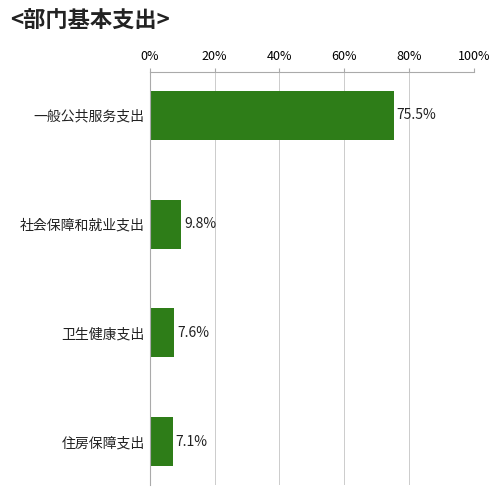

What is the difference between the maximum and minimum values?

68.3